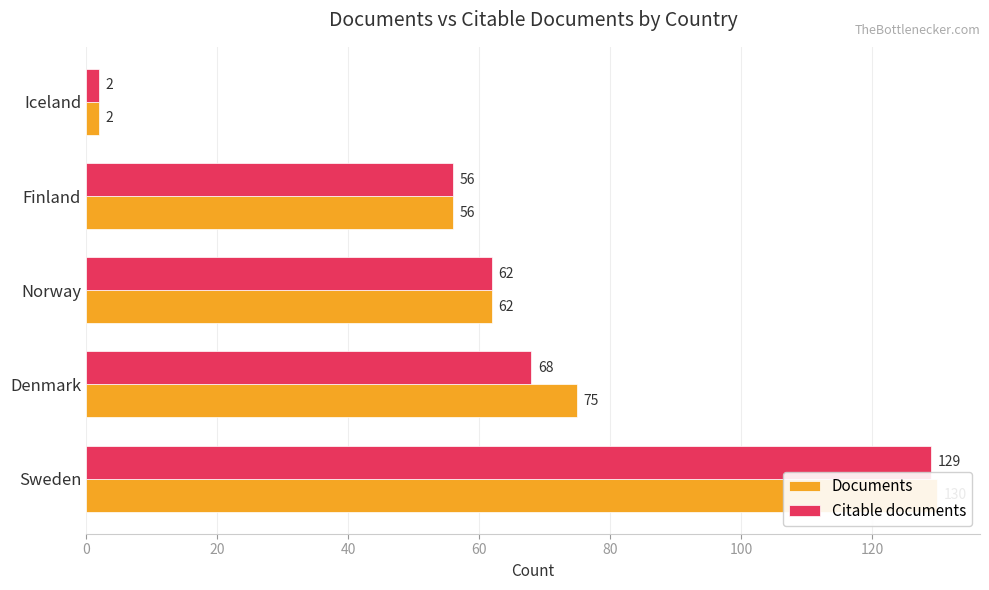

Which has a higher value, 60 or 80?

60